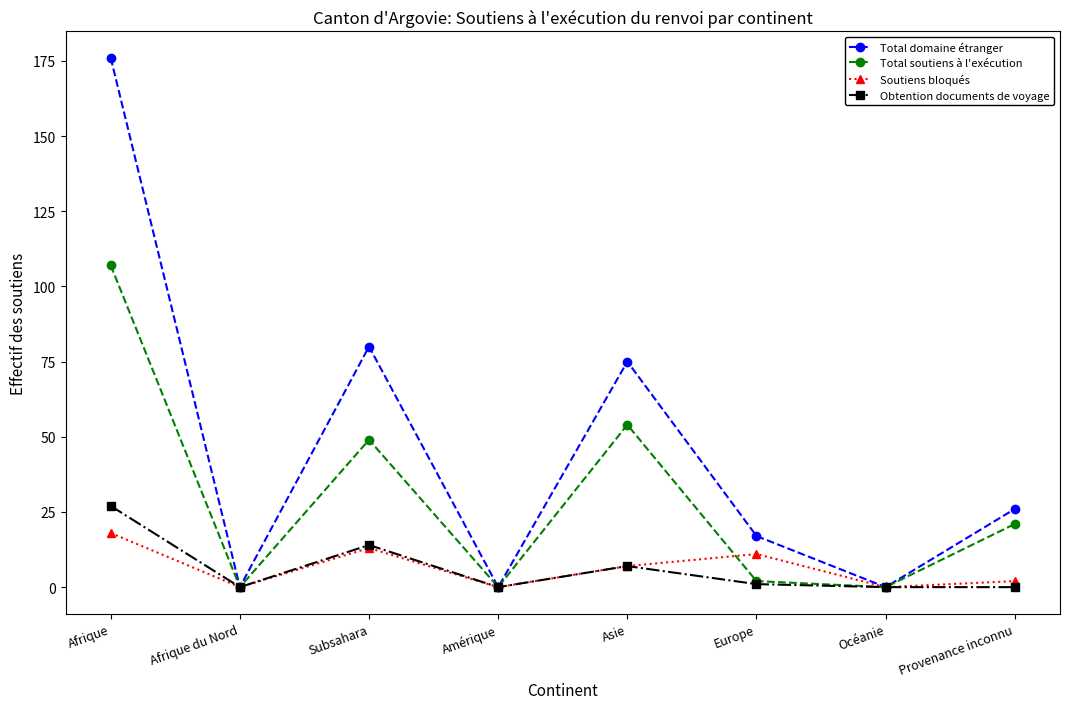

What are all the series names shown in the legend?

Total domaine étranger, Total soutiens à l'exécution, Soutiens bloqués, Obtention documents de voyage